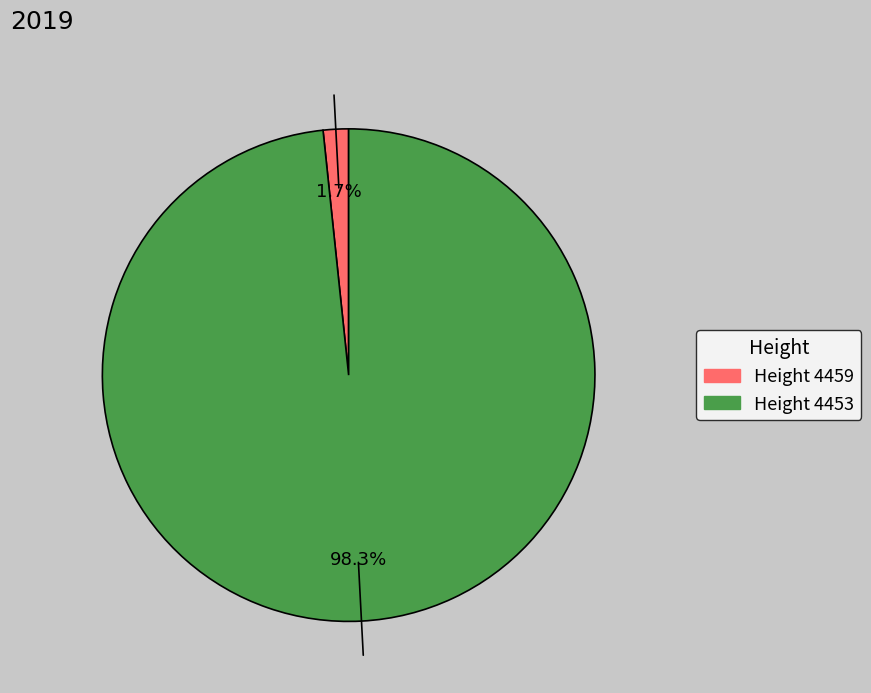

Is there any slice that represents more than half of the pie?

Yes